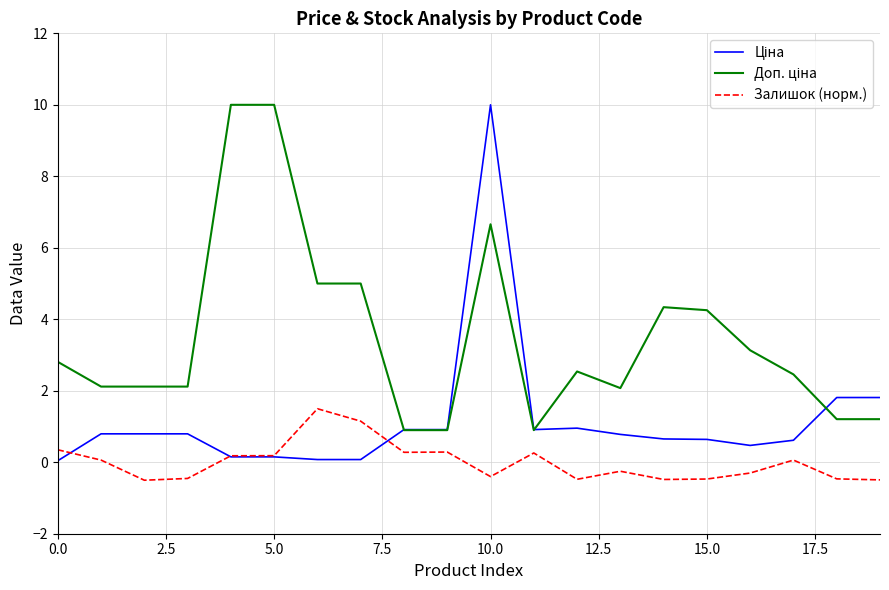

At how many categories does at least one series exceed 3?

8